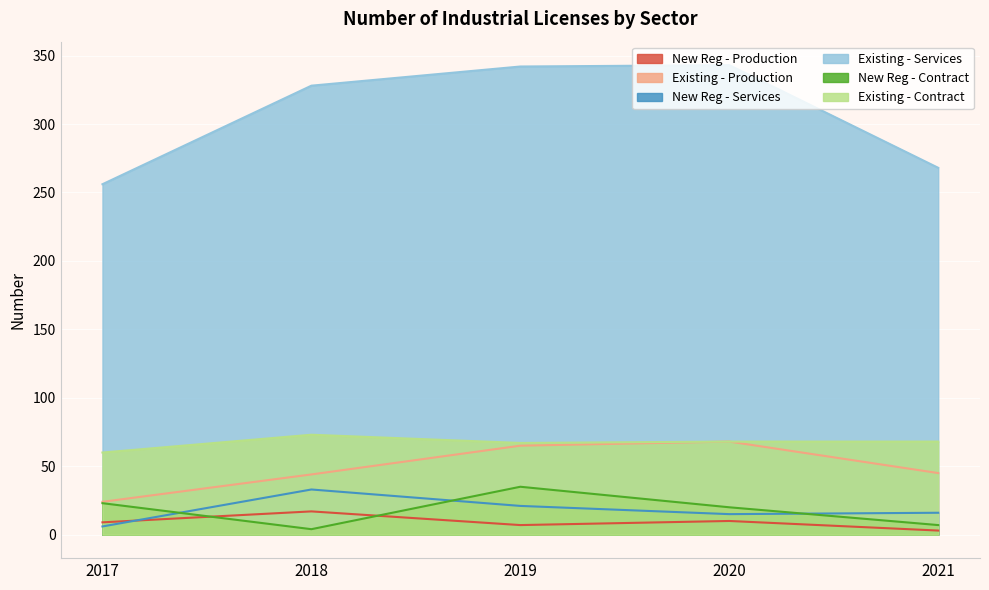

What are all the series names shown in the legend?

New Reg - Production, Existing - Production, New Reg - Services, Existing - Services, New Reg - Contract, Existing - Contract